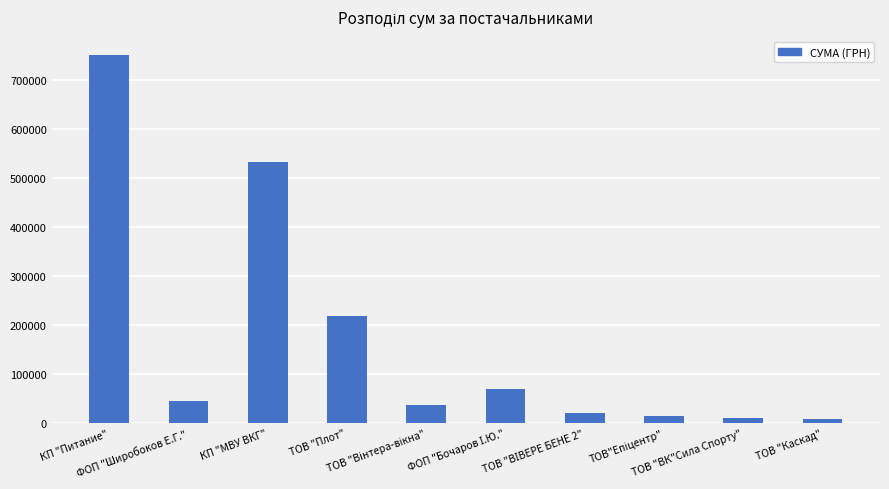

What is the sum of all values?

1705532.2